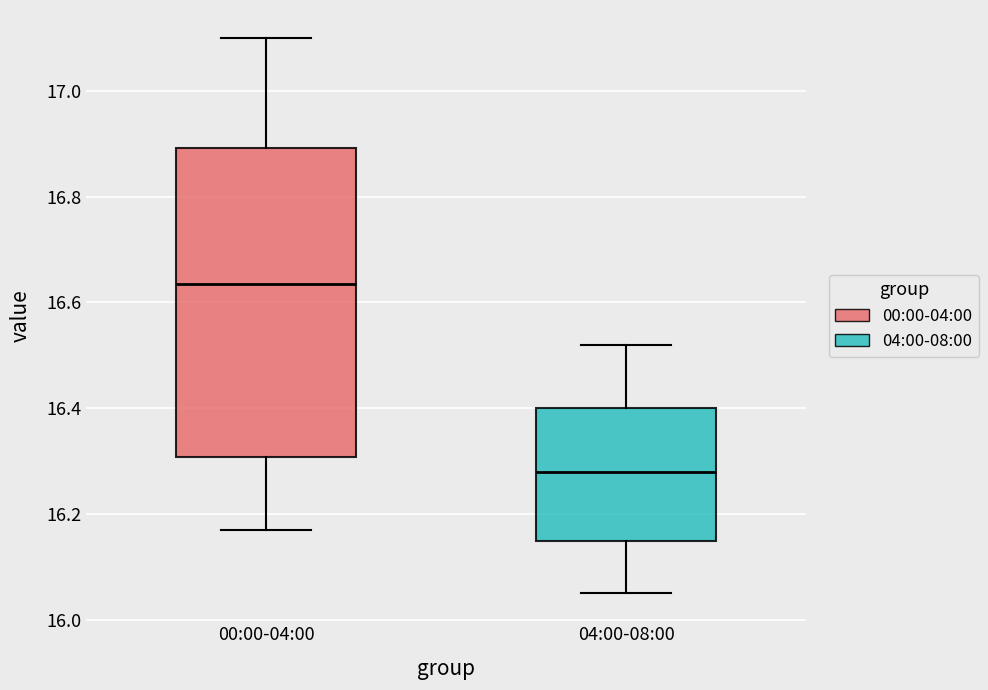

Where is the upper edge of the box for 04:00-08:00 on the y-axis? The values are not printed on the chart, so give them approximately, as read against the axis.

16.40